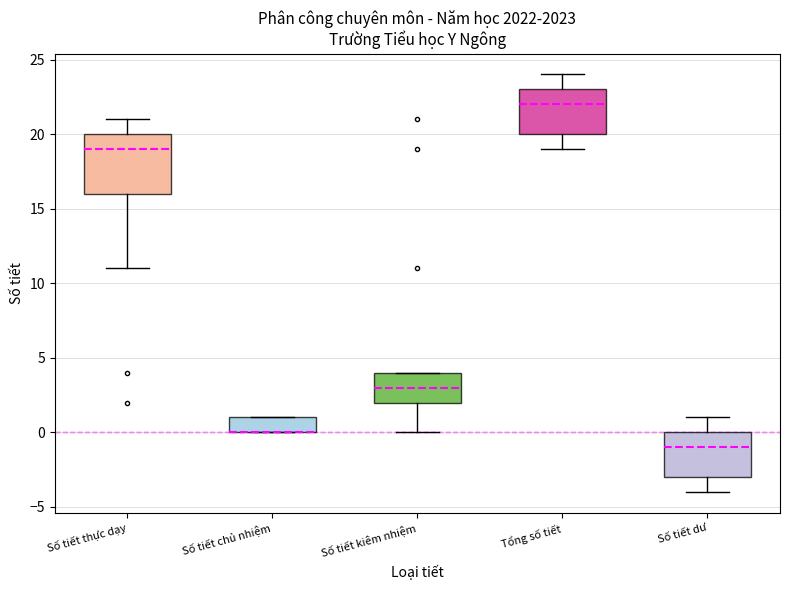

Comparing the boxes themselves (not the whiskers), which one is the tallest?

Số tiết thực dạy